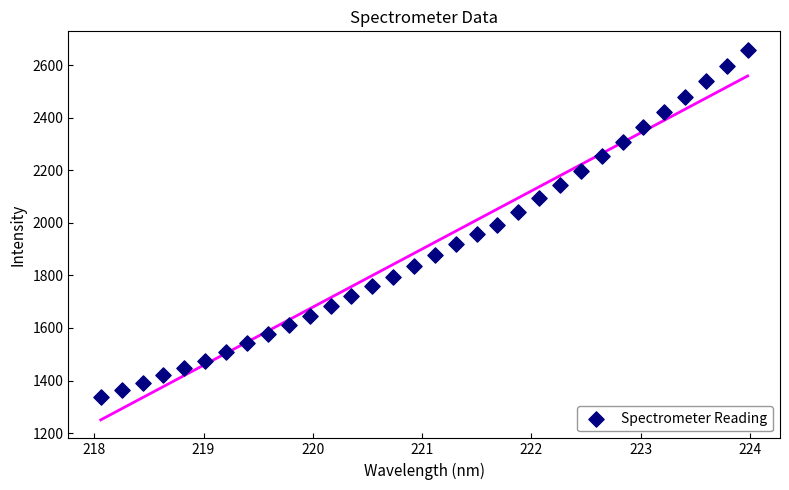

What is the range of Y values (max minus min)?

1321.4